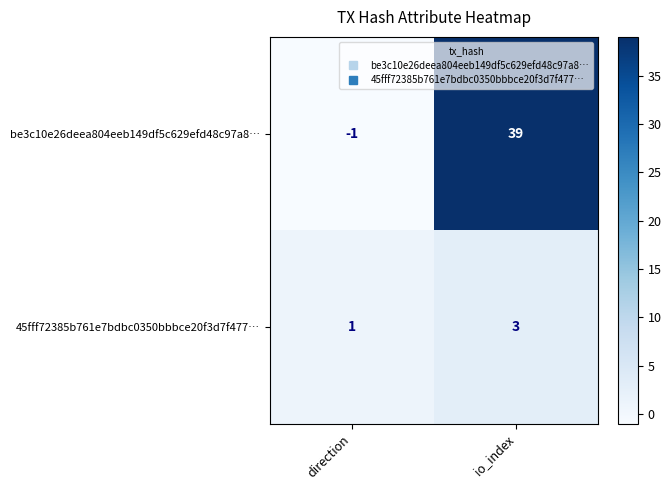

Count the number of categories in the chart.

2